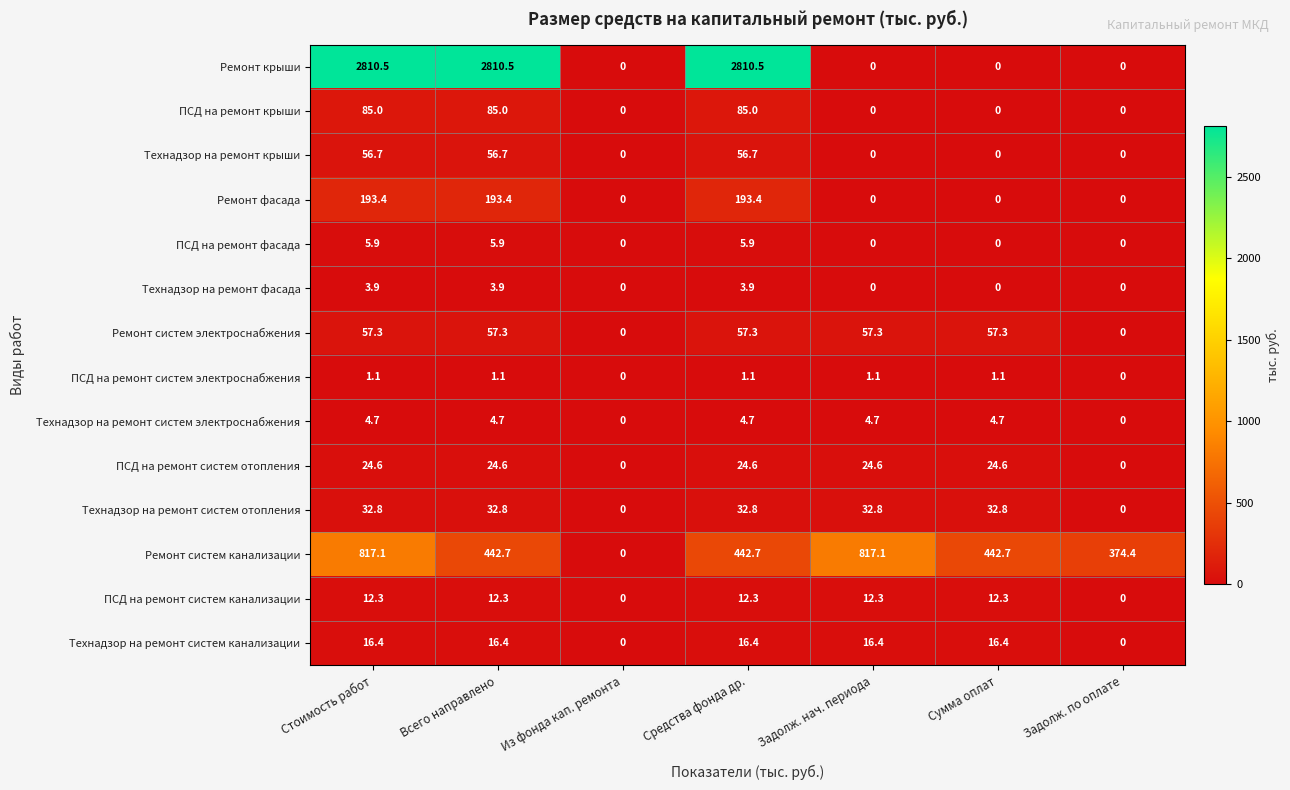

What is the difference between the Технадзор на ремонт крыши values at Средства фонда др. and Из фонда кап. ремонта?

56.7